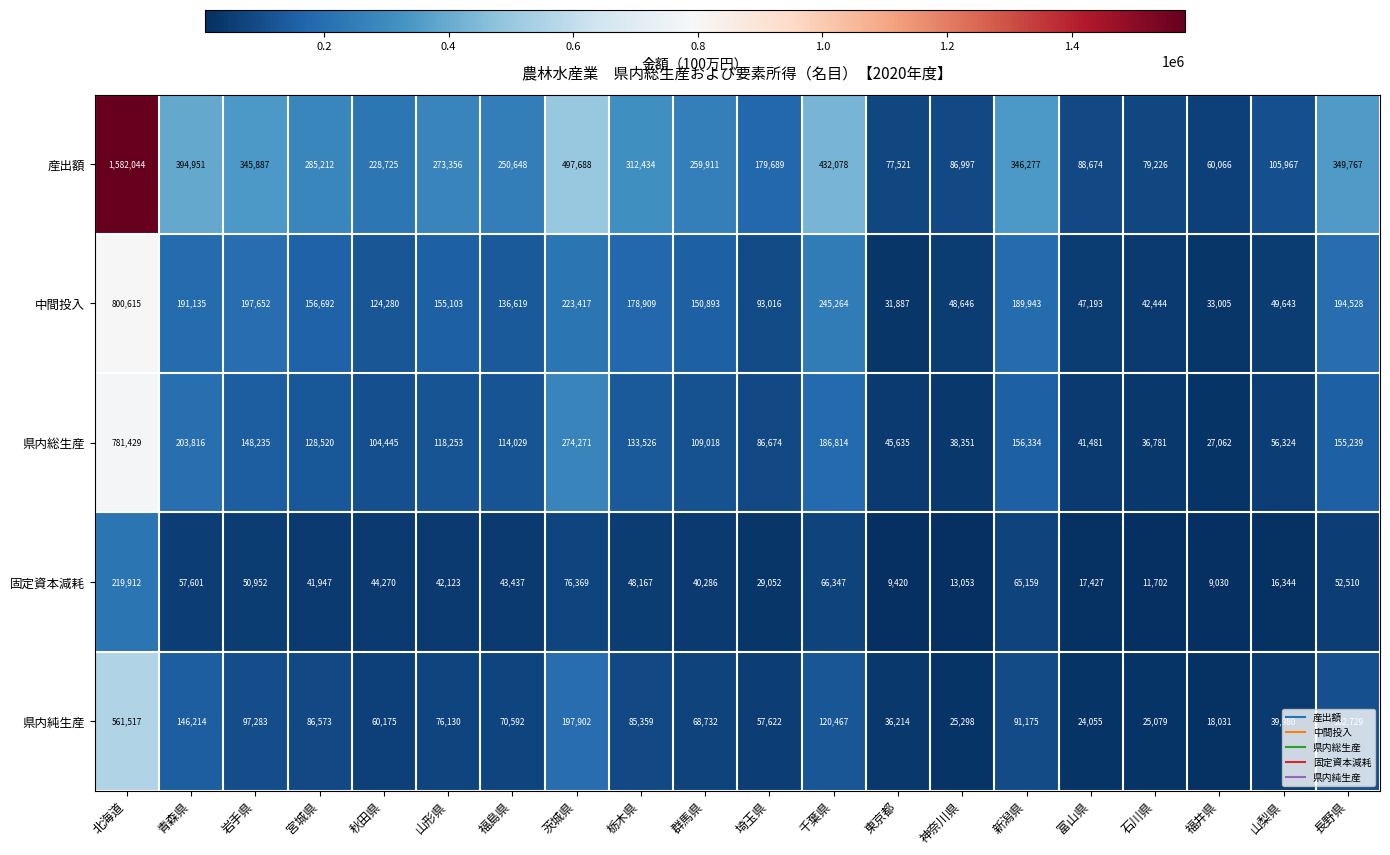

The value of 県内純生産 at 宮城県 is 86573. True or false?

True